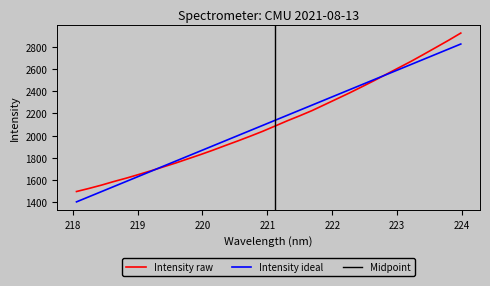

What is the change in value from 218.2508 to 218.8244?

+92.3